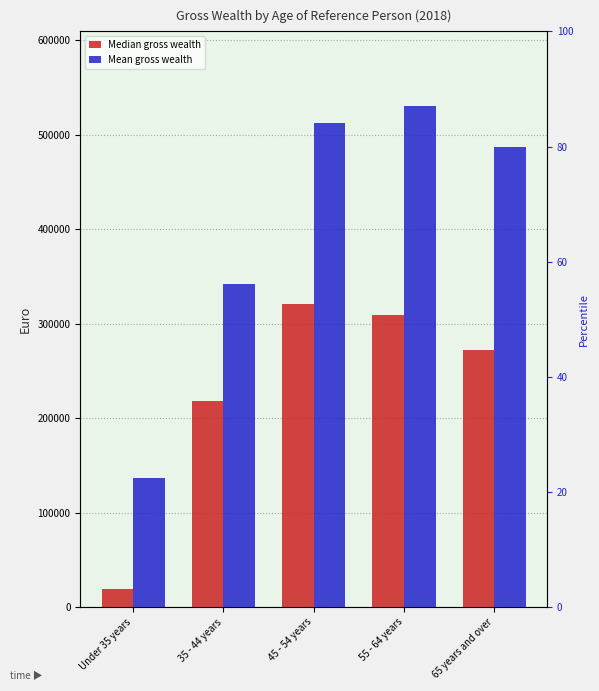

What is the difference between the highest and lowest values at 65 years and over?

214800